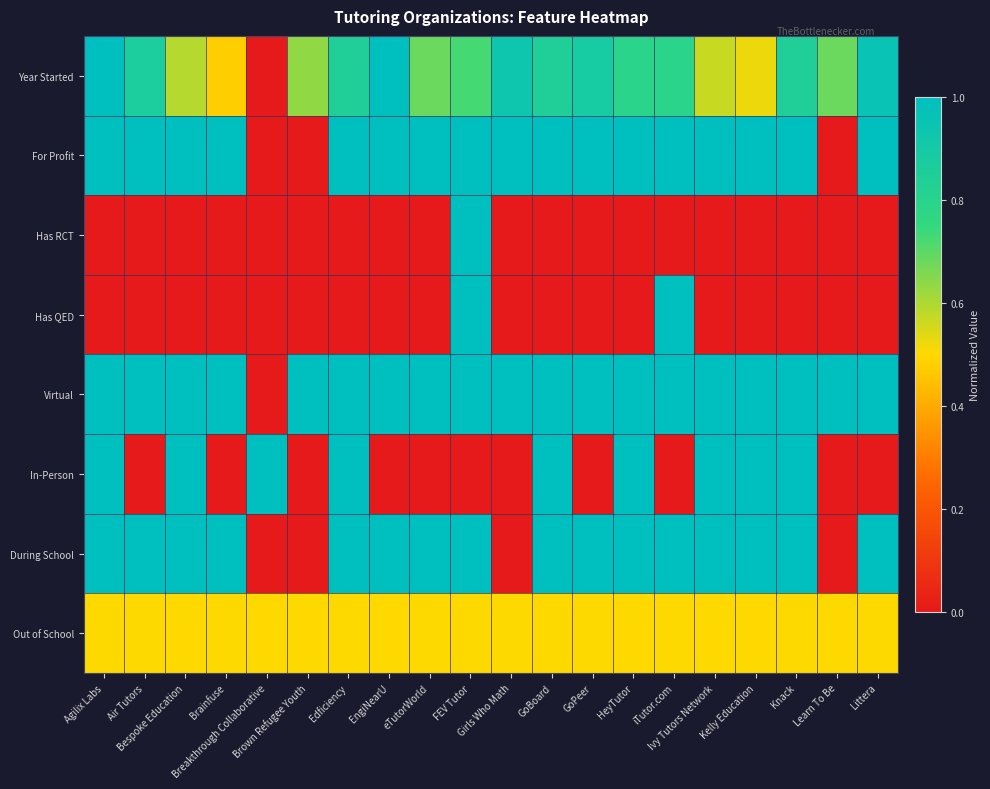

At how many categories does at least one series exceed 0?

20